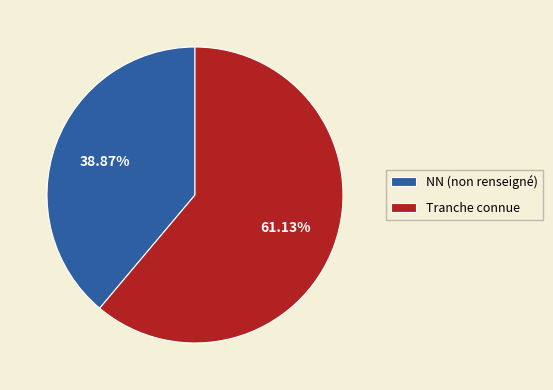

Rank the categories by value from lowest to highest.

NN (non renseigné), Tranche connue